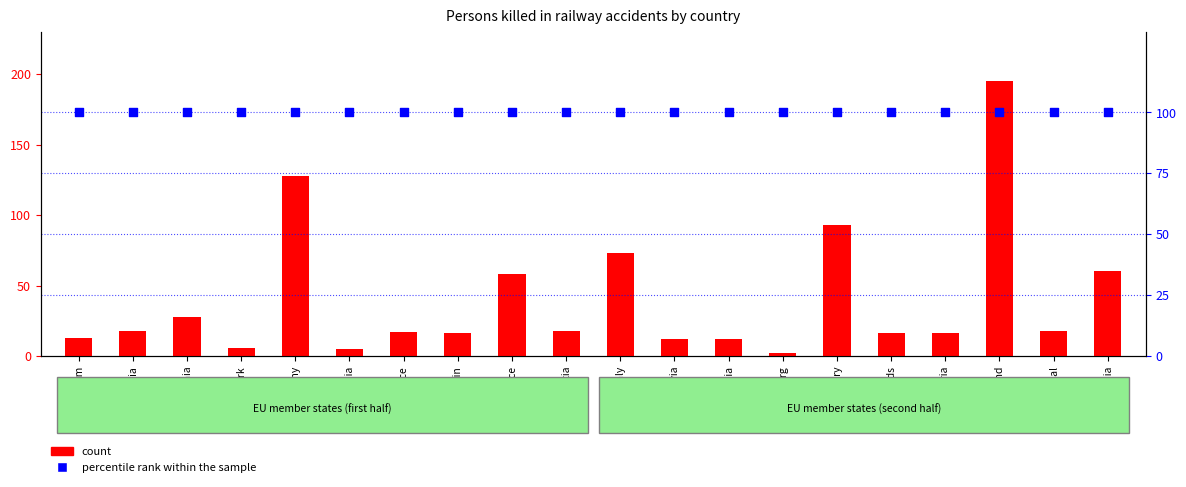

Which series contains the highest Y value?

count